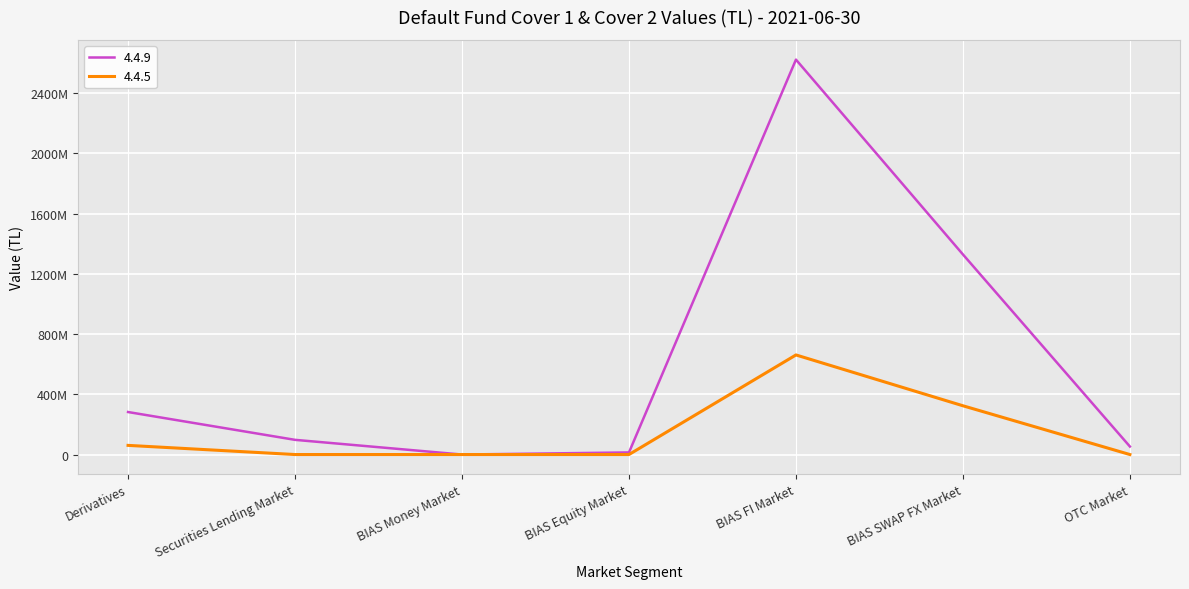

Reading right to left, extract all data points from this chart.

4.4.5: 0.0	323875304.6	661401339.8	0.0	0.0	0.0	60831114.2
4.4.9: 53157699.3	1328847760.5	2622753370.8	13992092.6	0.0	97560339.2	282301437.5